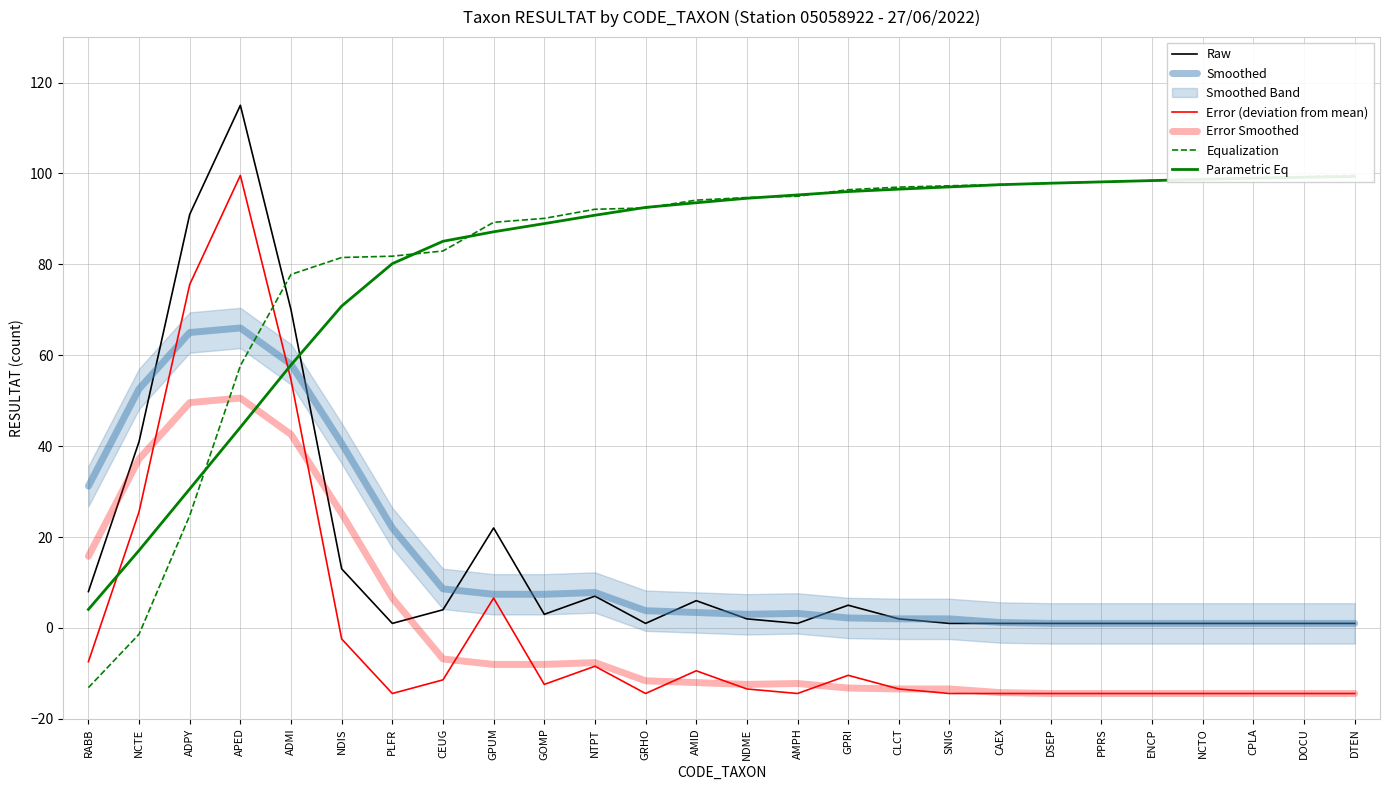

What is the value of the Equalization point at the 8th from the left?

82.9